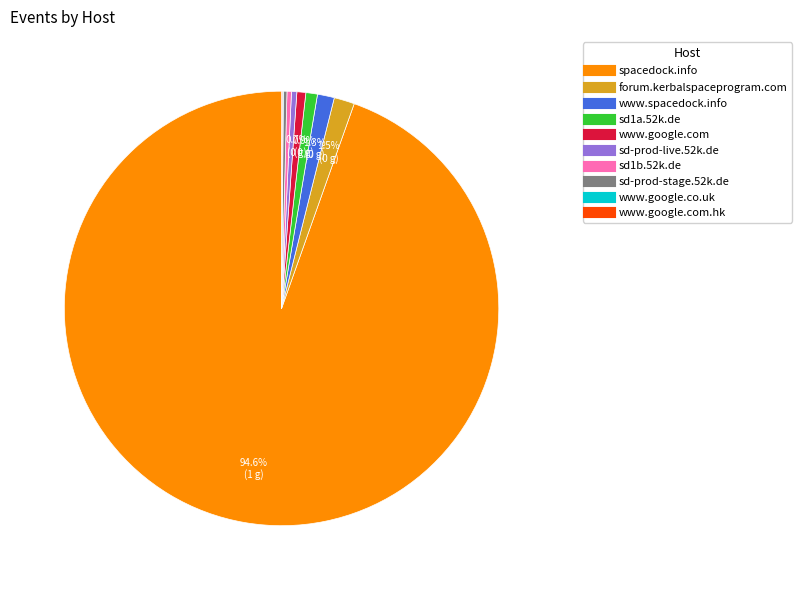

Does any single category account for the majority?

Yes